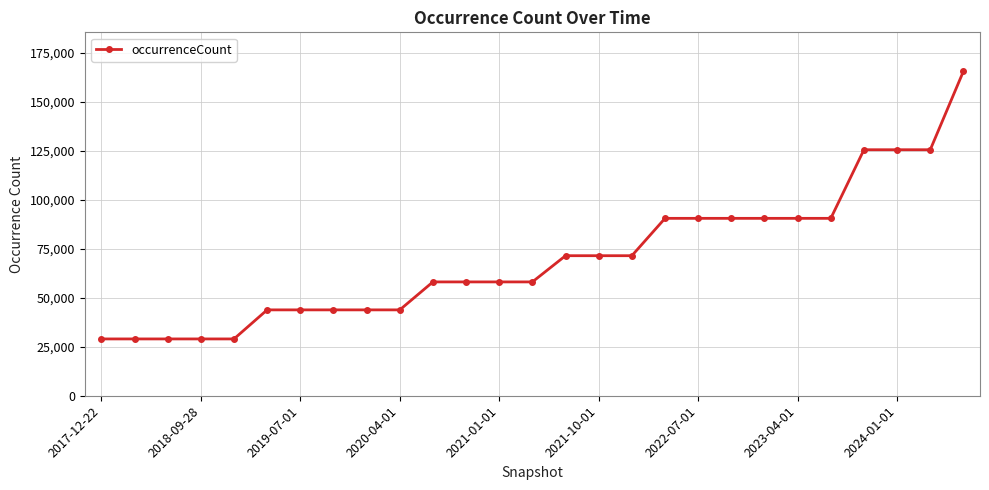

What is the value of the 4th point from the left?

29000